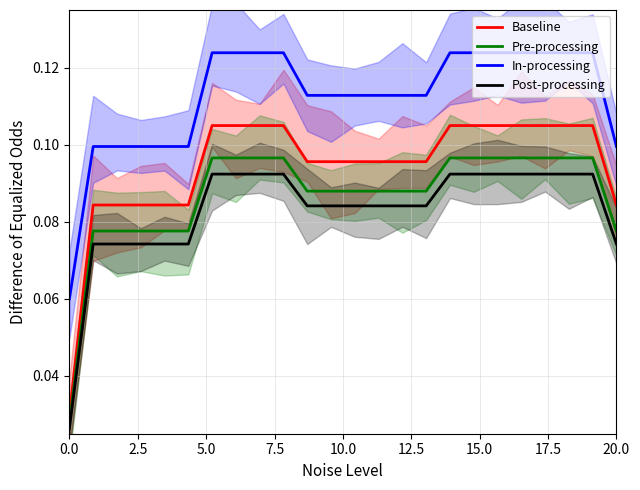

At how many categories does at least one series exceed 0?

24